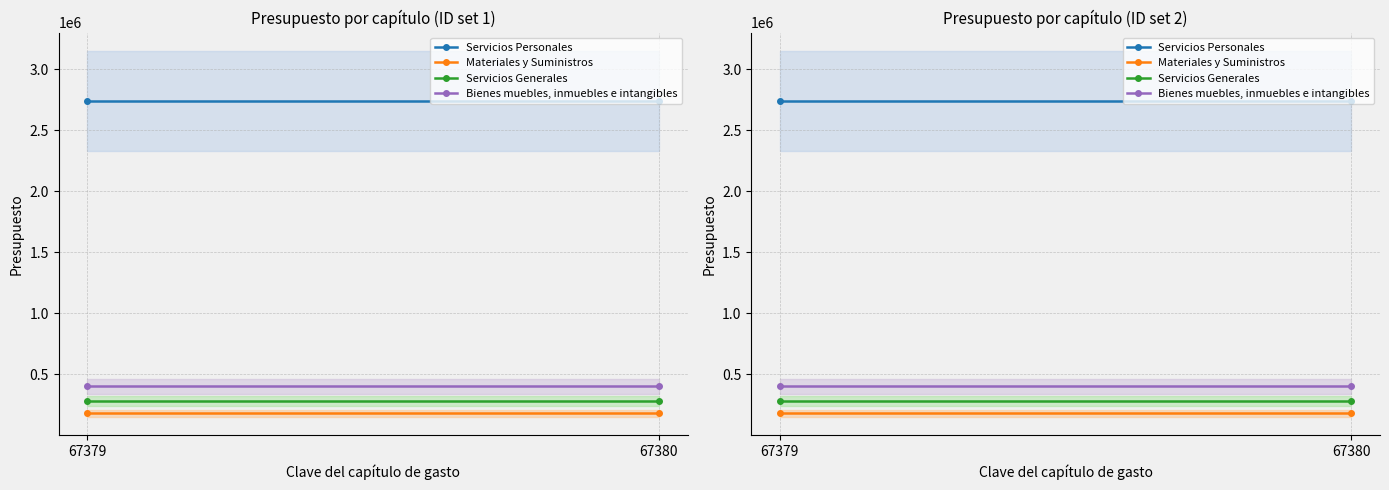

Is the value of Servicios Personales at 67380 greater than the value of Servicios Generales at 67379?

Yes